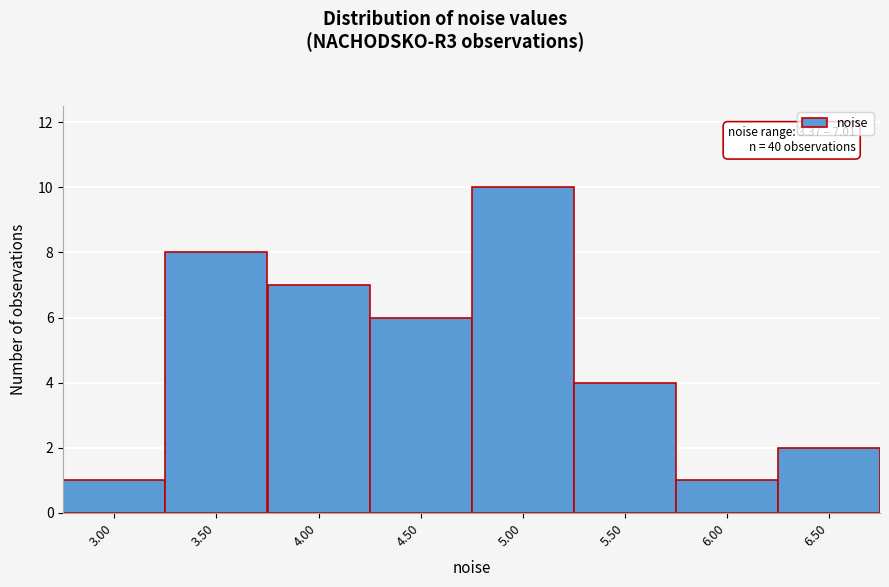

Reading left to right, extract all data points from this chart.

1	8	7	6	10	4	1	2